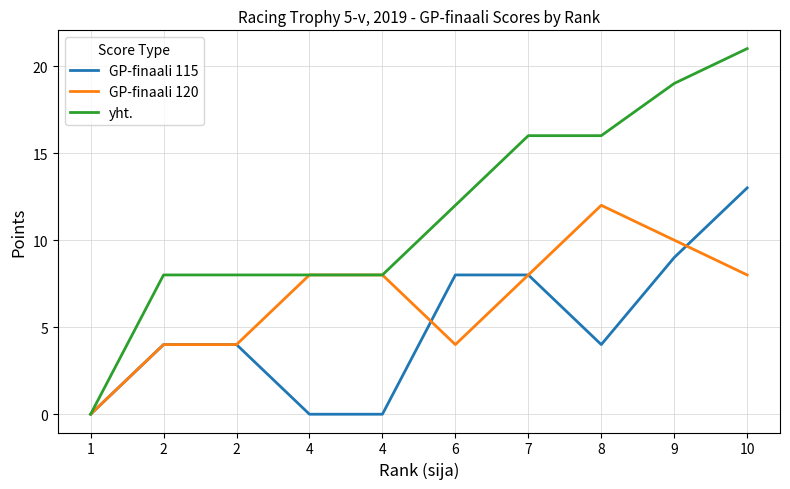

Is the value of GP-finaali 120 at 1 greater than the value of GP-finaali 115 at 8?

No